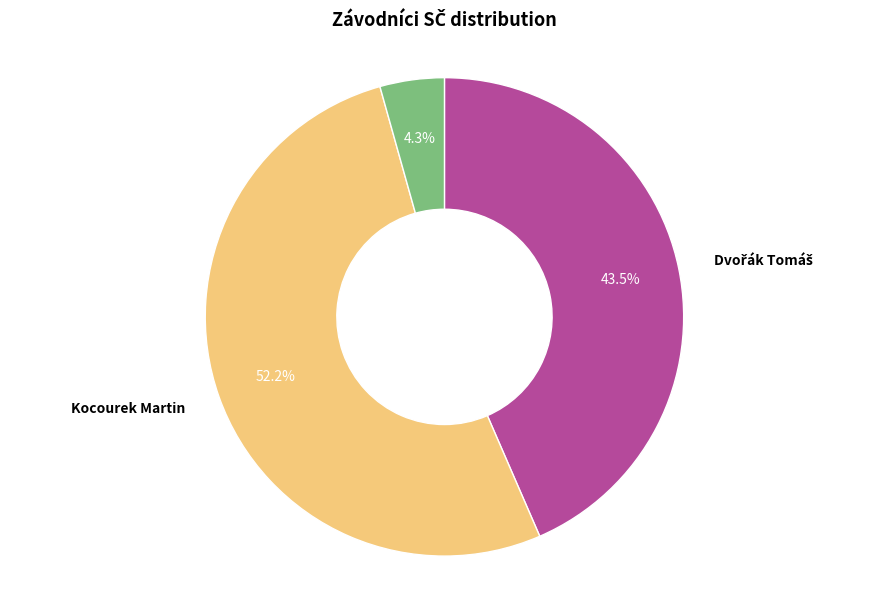

What percentage is NOT represented by Kocourek Martin?

47.8%